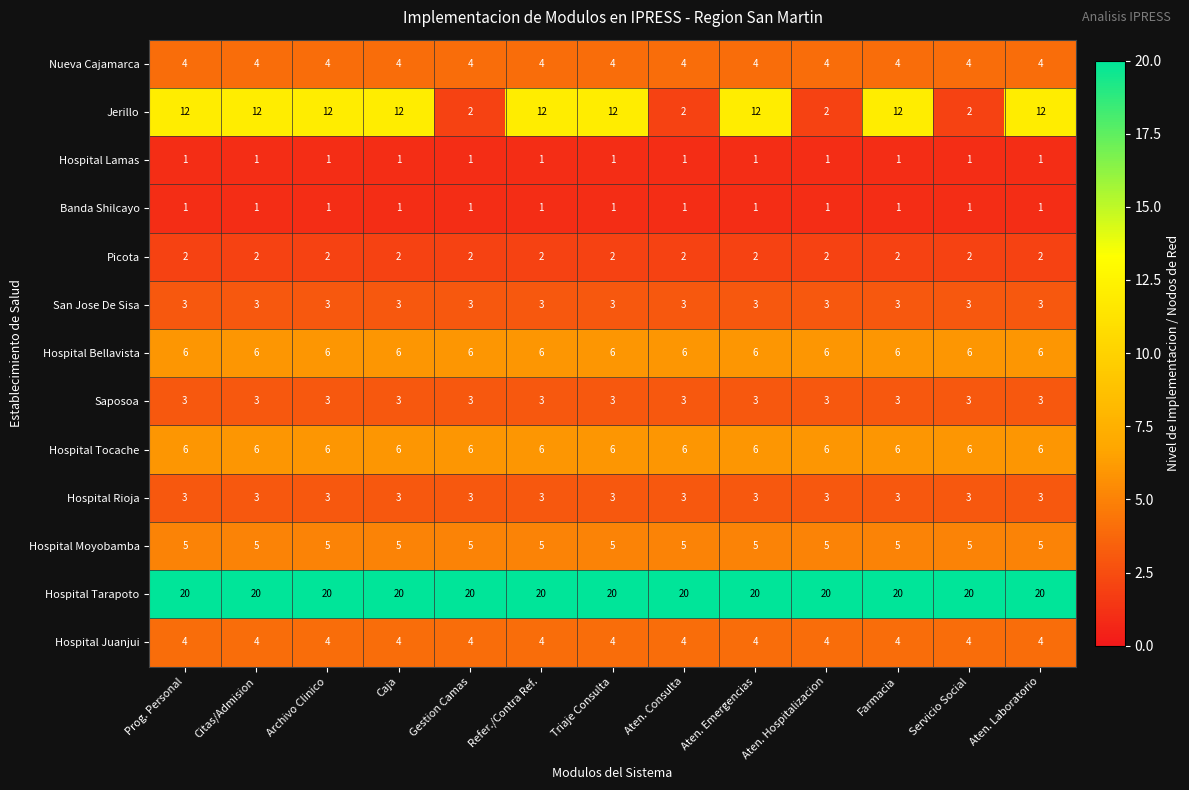

Is it true that Nueva Cajamarca equals 4 at Citas/Admision?

True